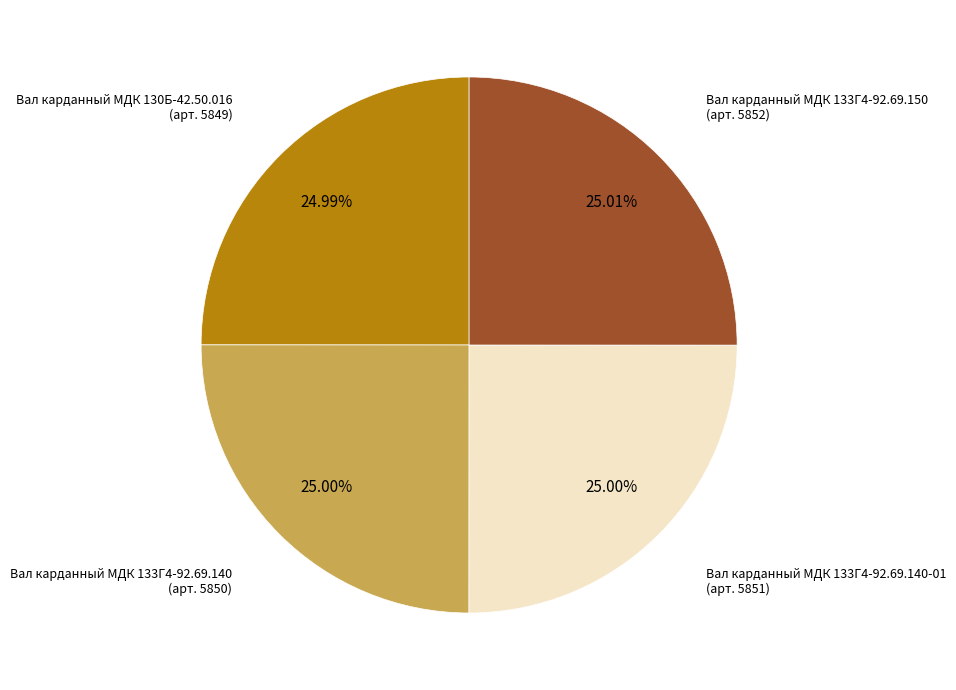

To the nearest percent, what is the average slice percentage?

25%